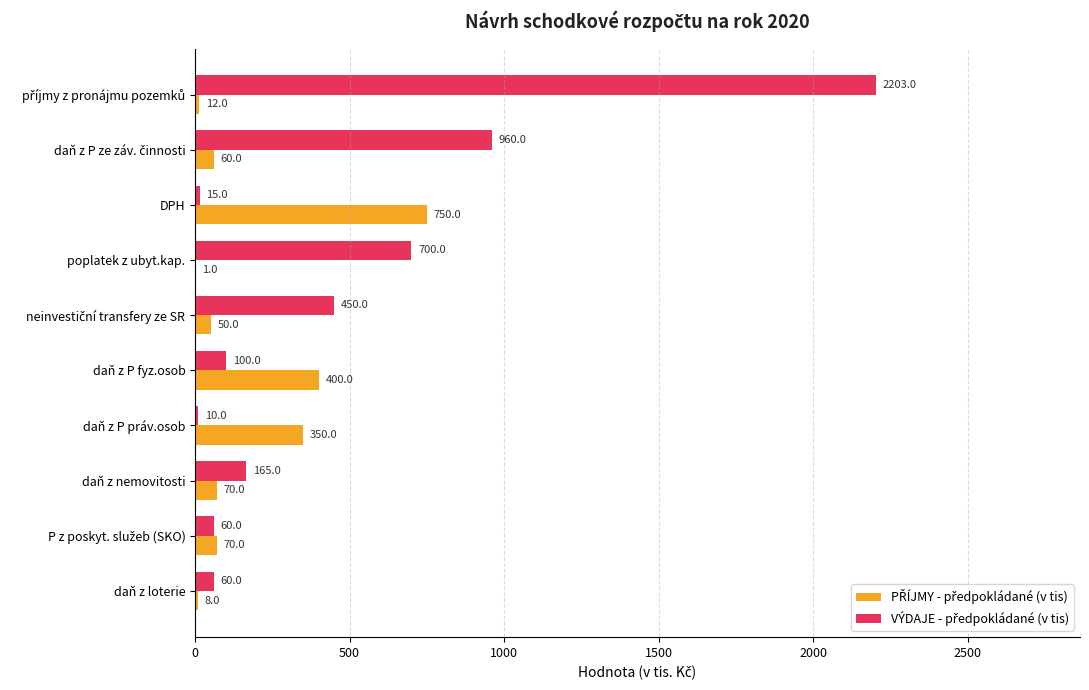

Count the number of categories in the chart.

10